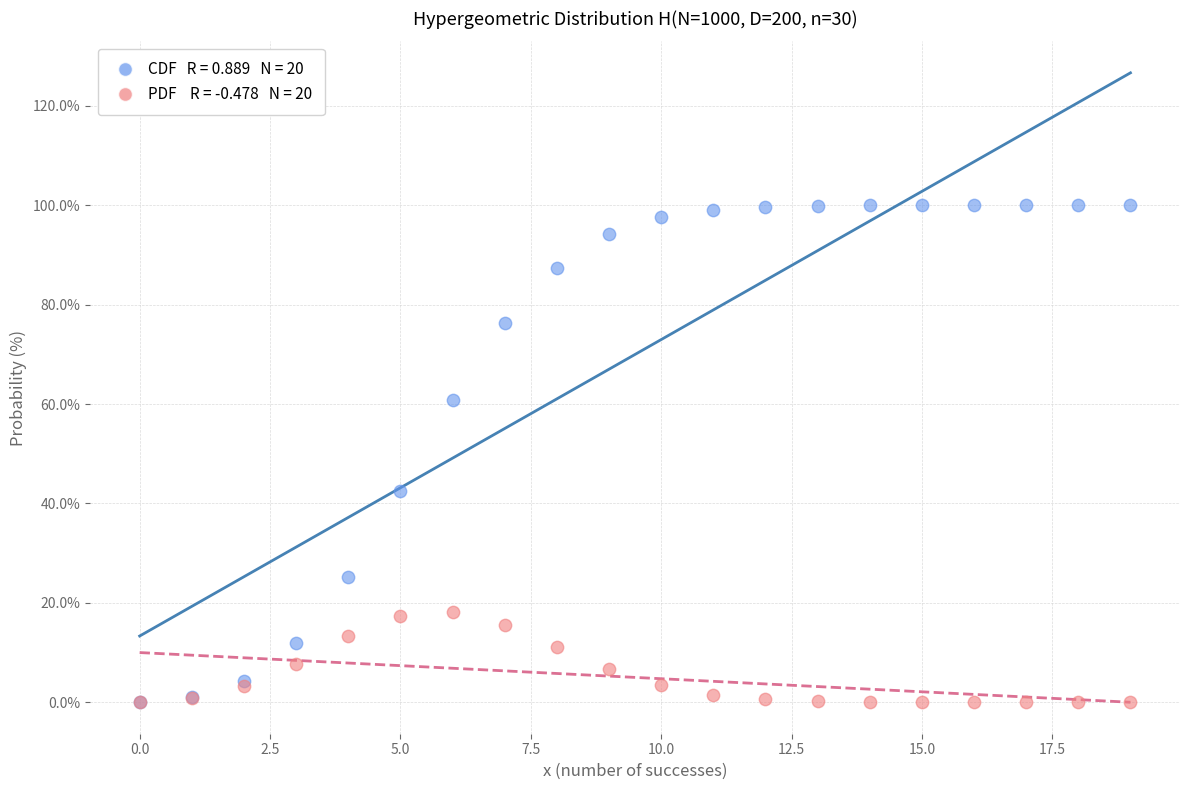

Across all series, what Y value is closest to 50?

42.5